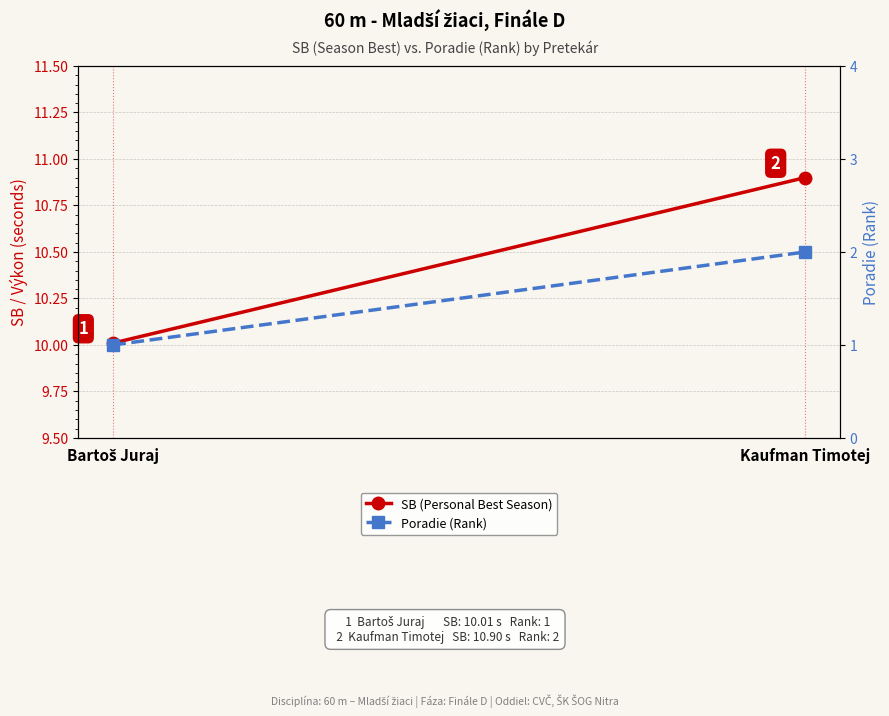

What is the difference between the Poradie (Rank) values at Bartoš Juraj and Kaufman Timotej?

1.0